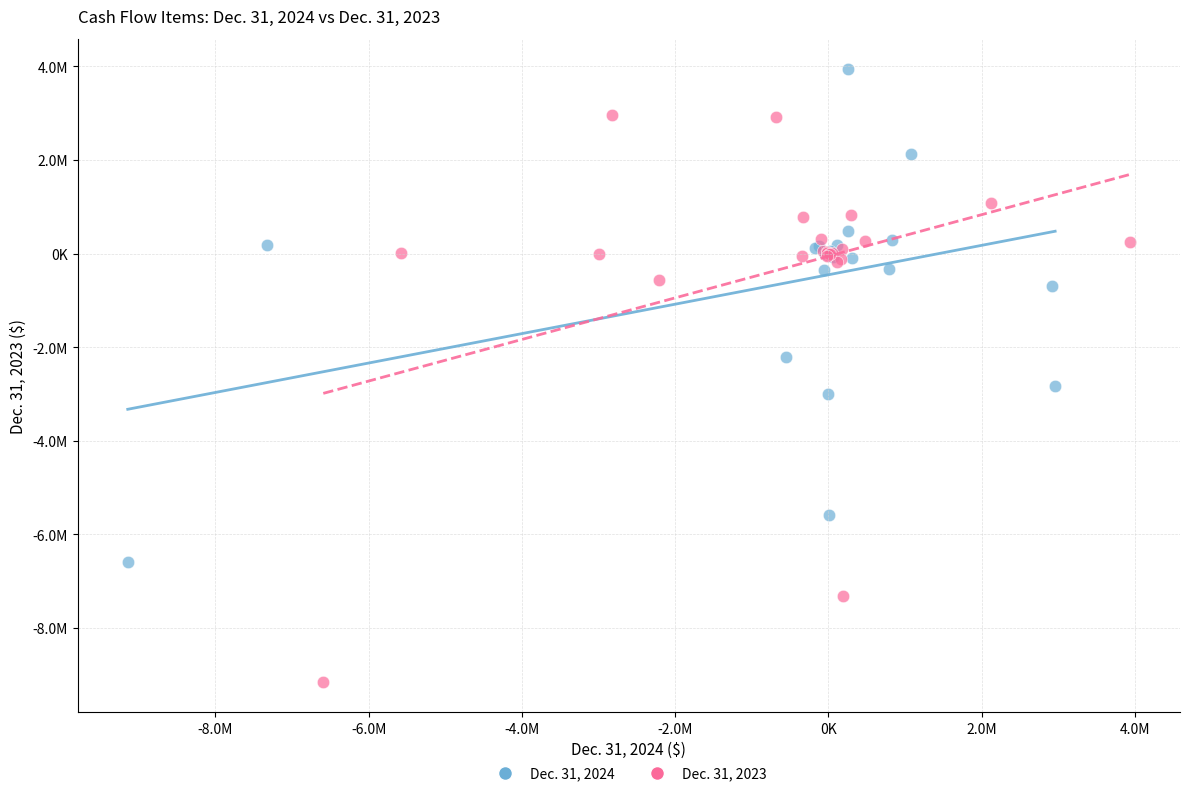

What are all the series names shown in the legend?

Dec. 31, 2024, Dec. 31, 2023